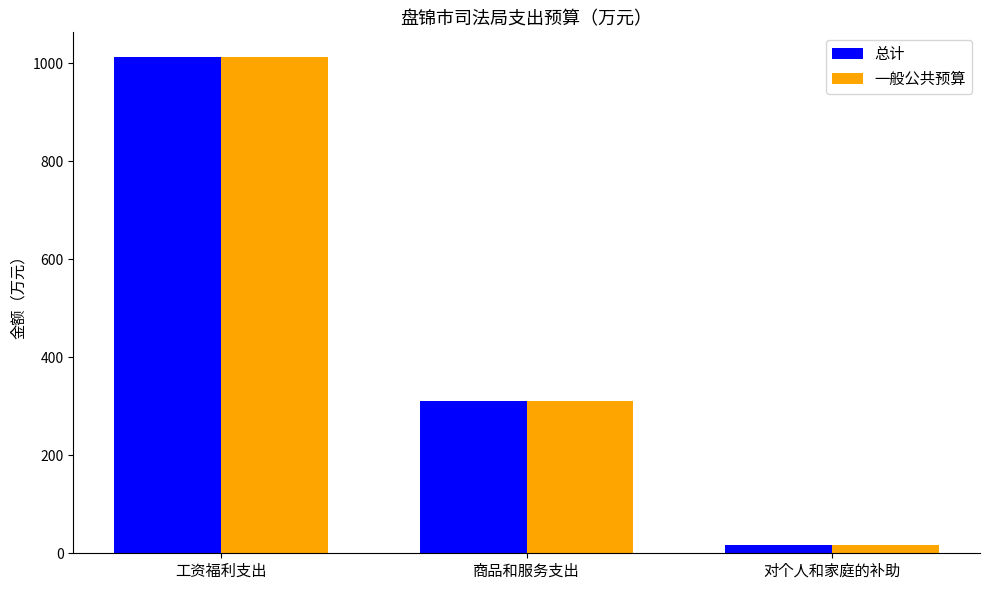

What is the greatest value displayed?

1012.7